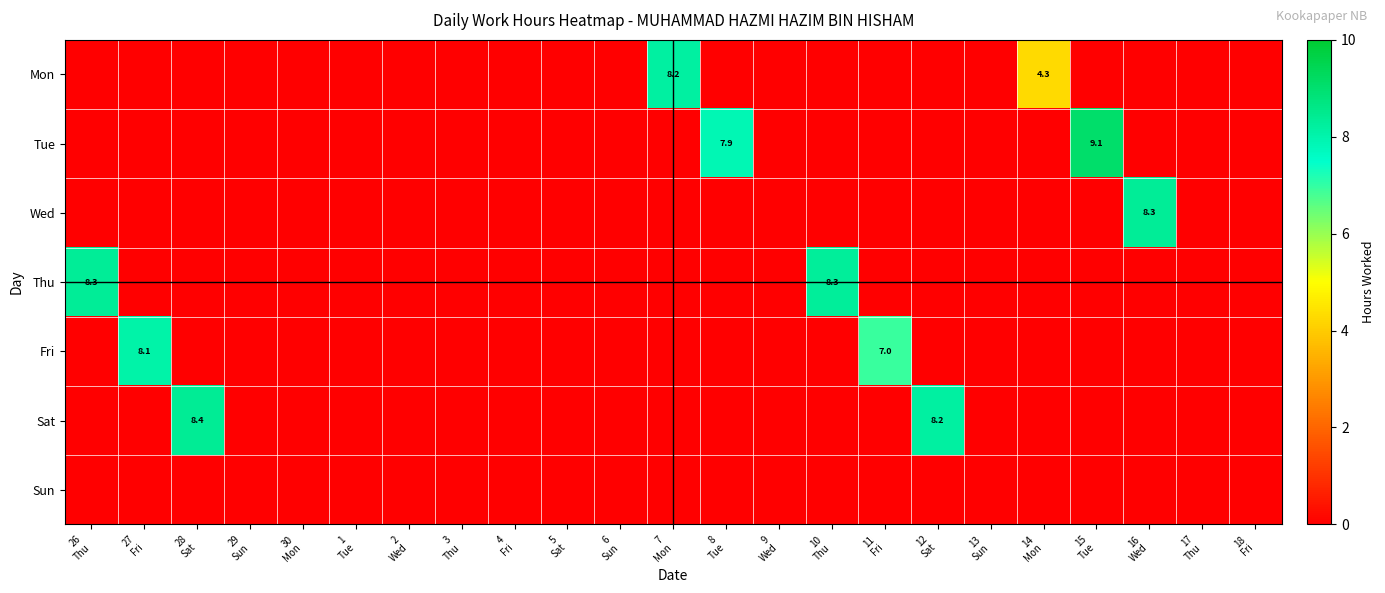

How many values in the Wed series exceed 0?

1